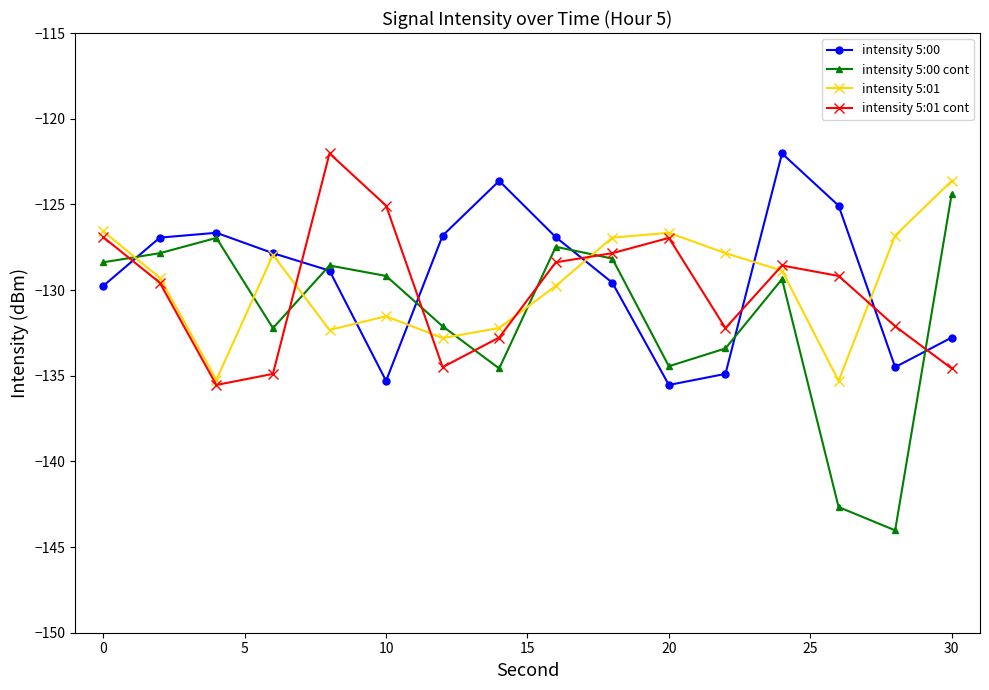

What is the value of the intensity 5:00 point at the 11th from the left?

-135.5